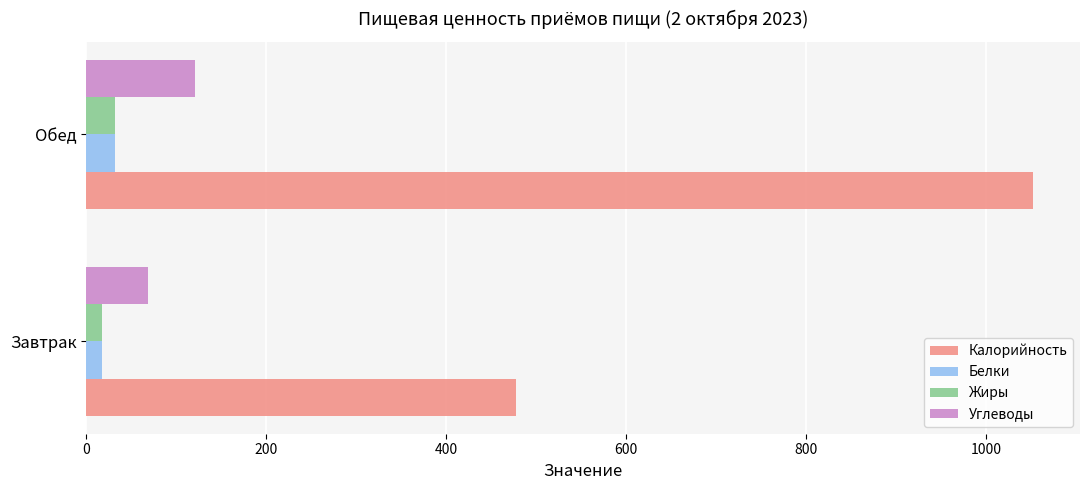

Which series has the widest spread of values?

Калорийность